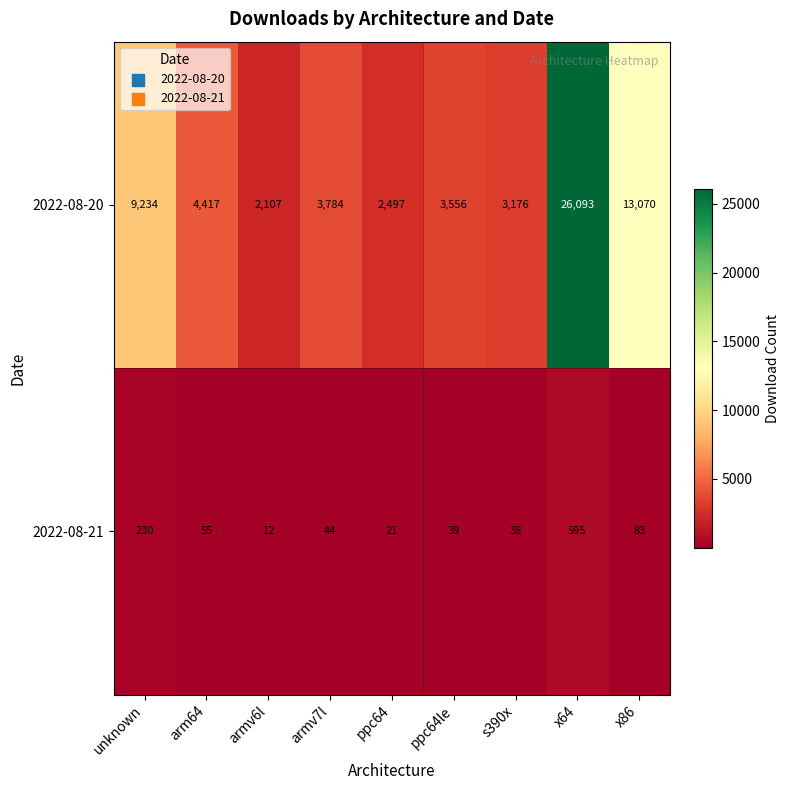

What is the minimum value for 2022-08-20?

2107